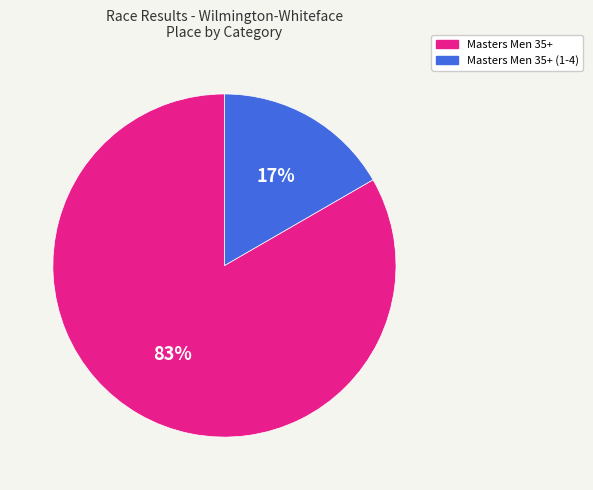

Does any single category account for the majority?

Yes